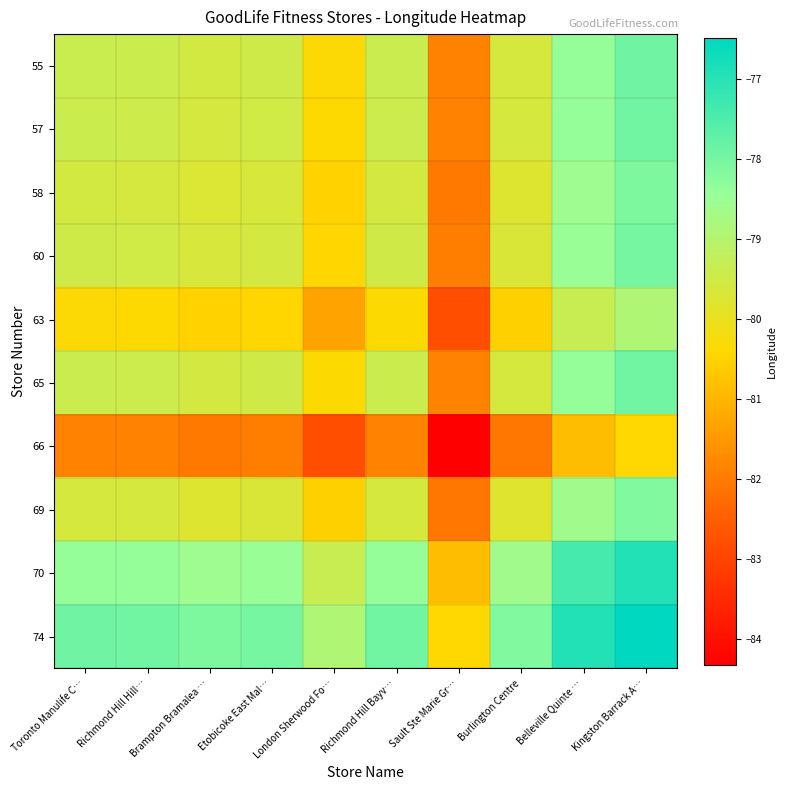

Which series has the largest total across all categories?

74